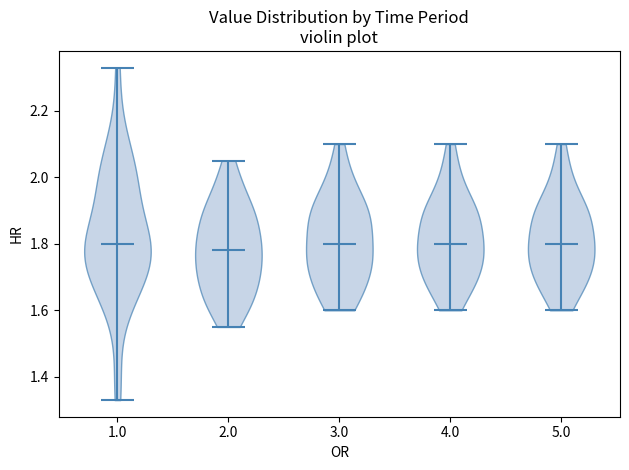

Which violin has the lowest median line?

2.0